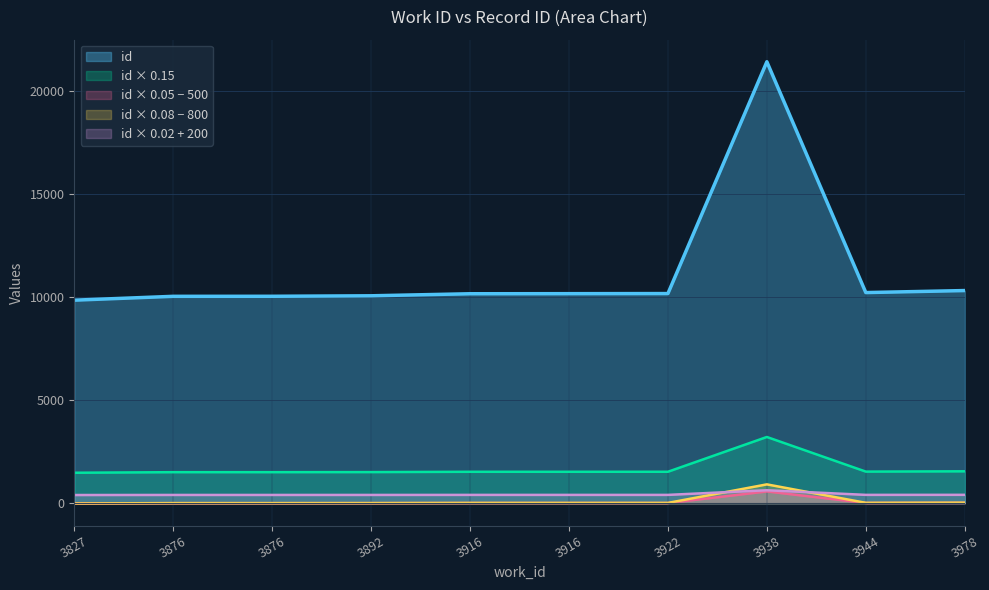

Rank the categories by value from highest to lowest.

3938, 3978, 3944, 3922, 3916, 3916, 3892, 3876, 3876, 3827